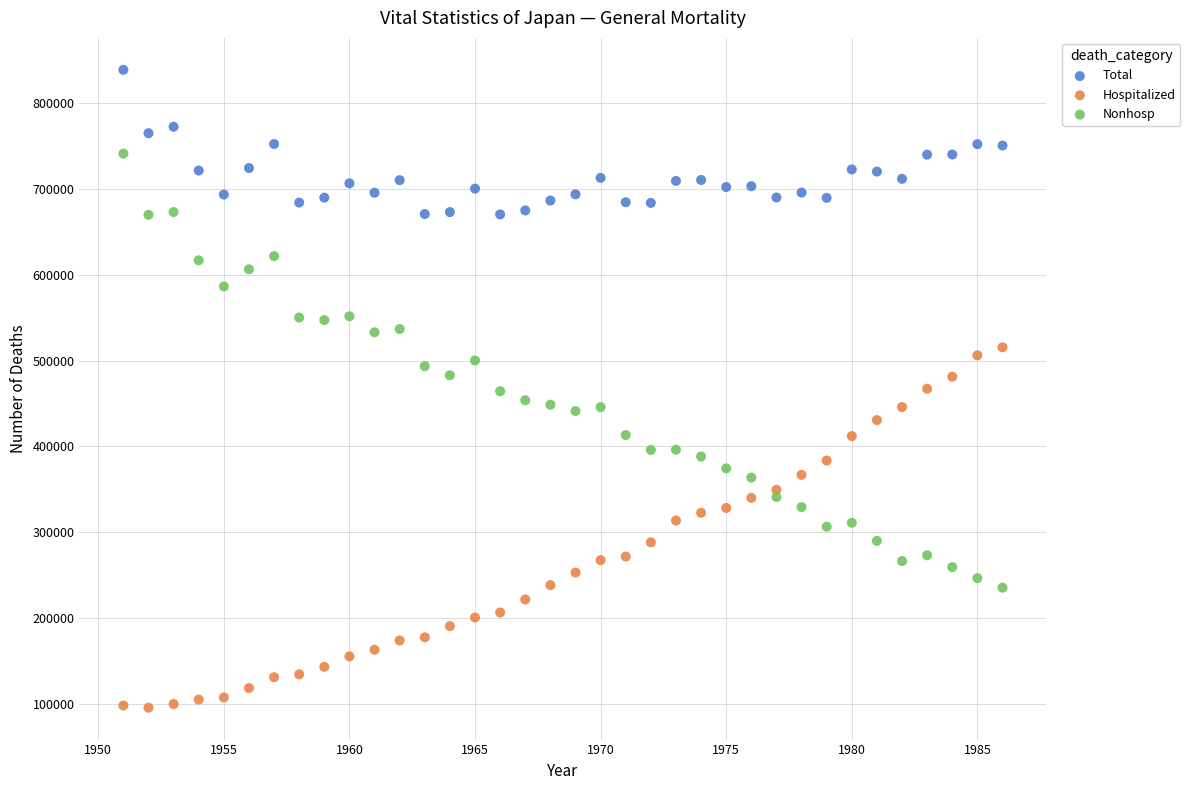

Across all data points, what is the range of X values (max minus min)?

35